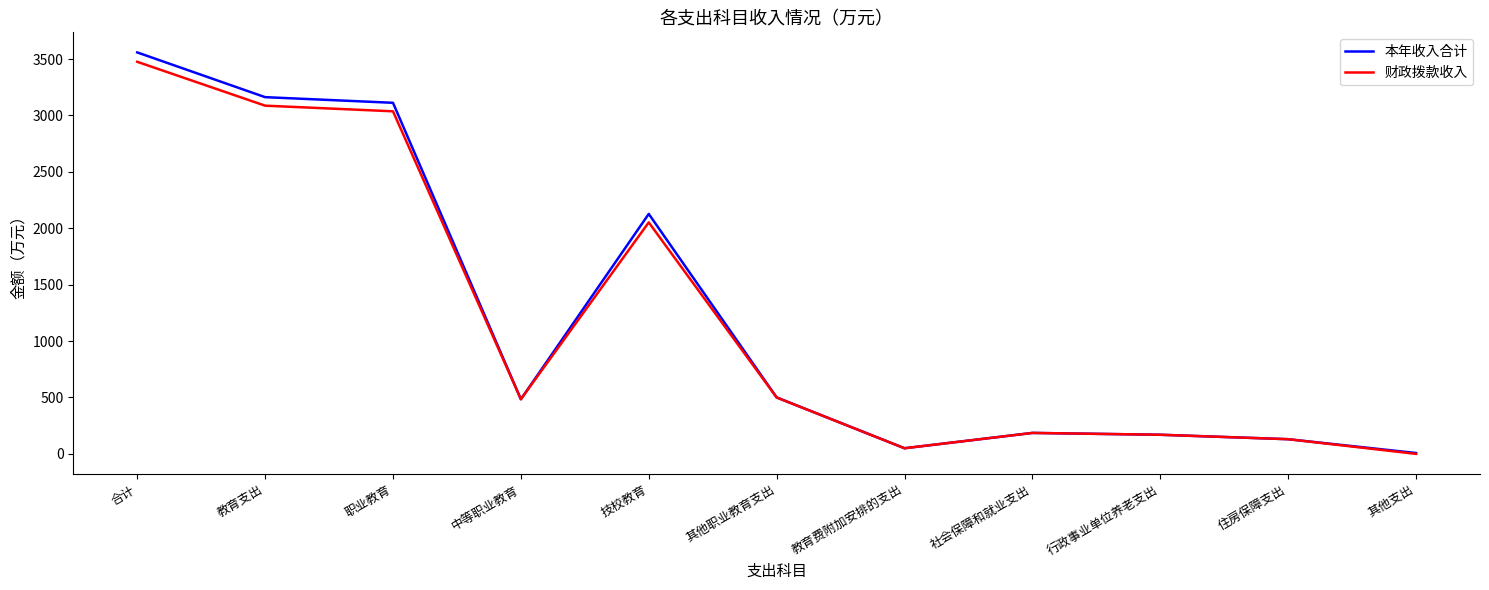

How many interior local peaks does the 本年收入合计 series have?

2